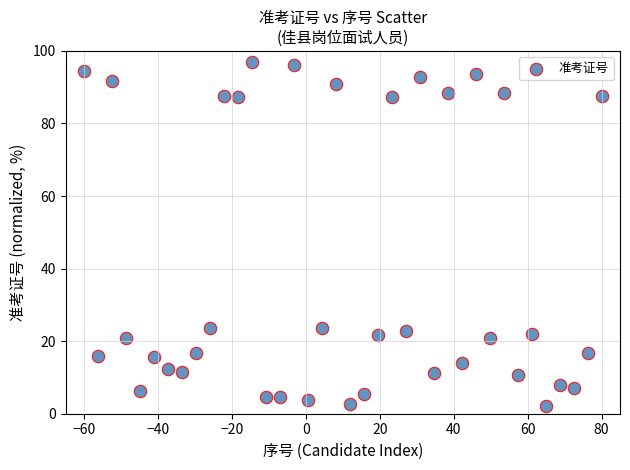

What is the range of Y values (max minus min)?

95.0